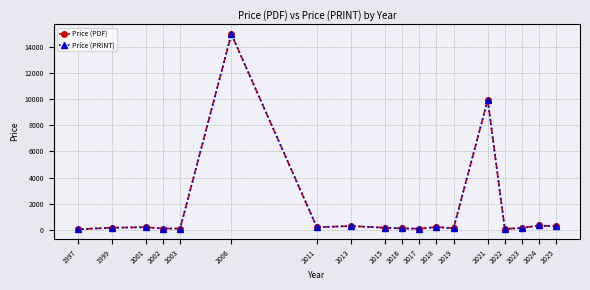

What value does the Price (PRINT) series have at 2018?

232.0